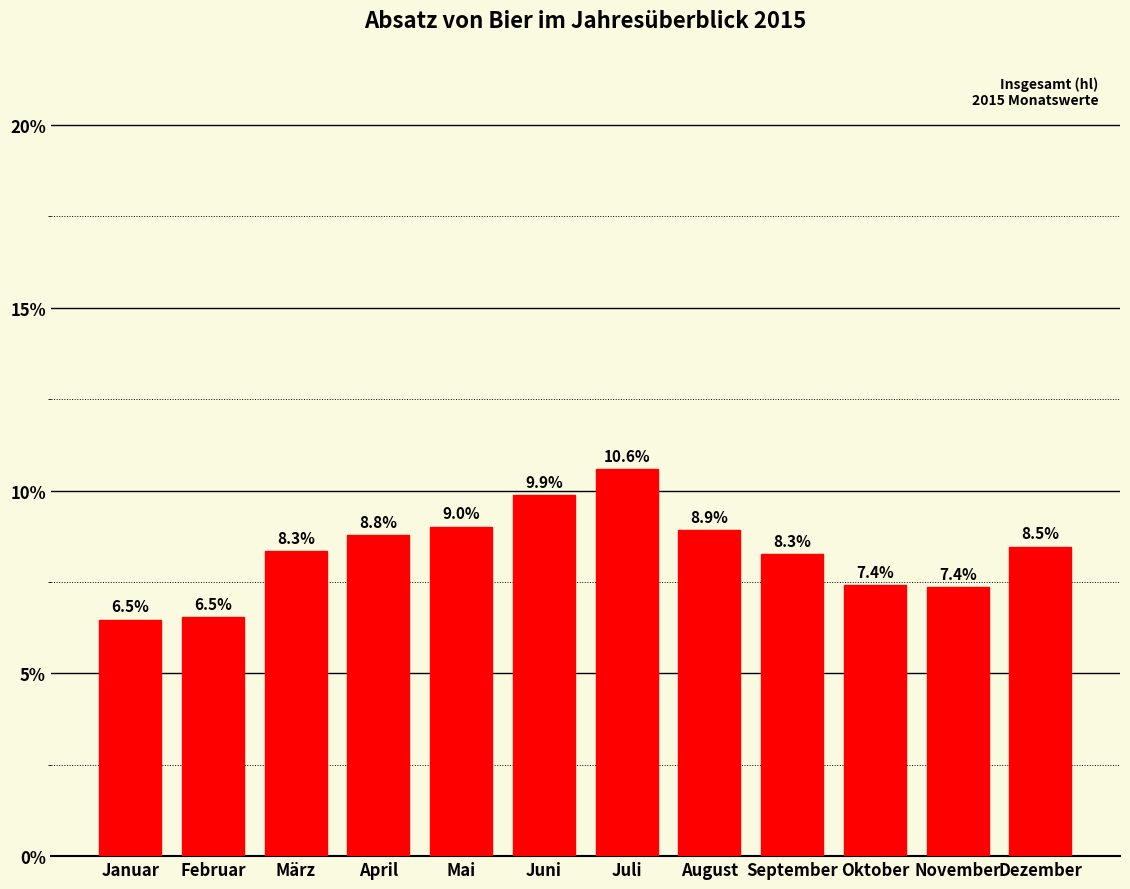

What is the greatest value displayed?

10.6